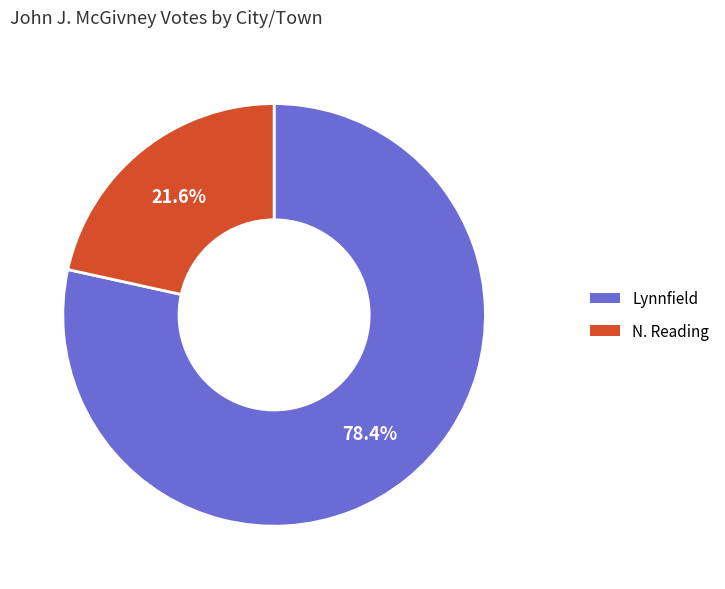

Count the number of slices in the pie.

2